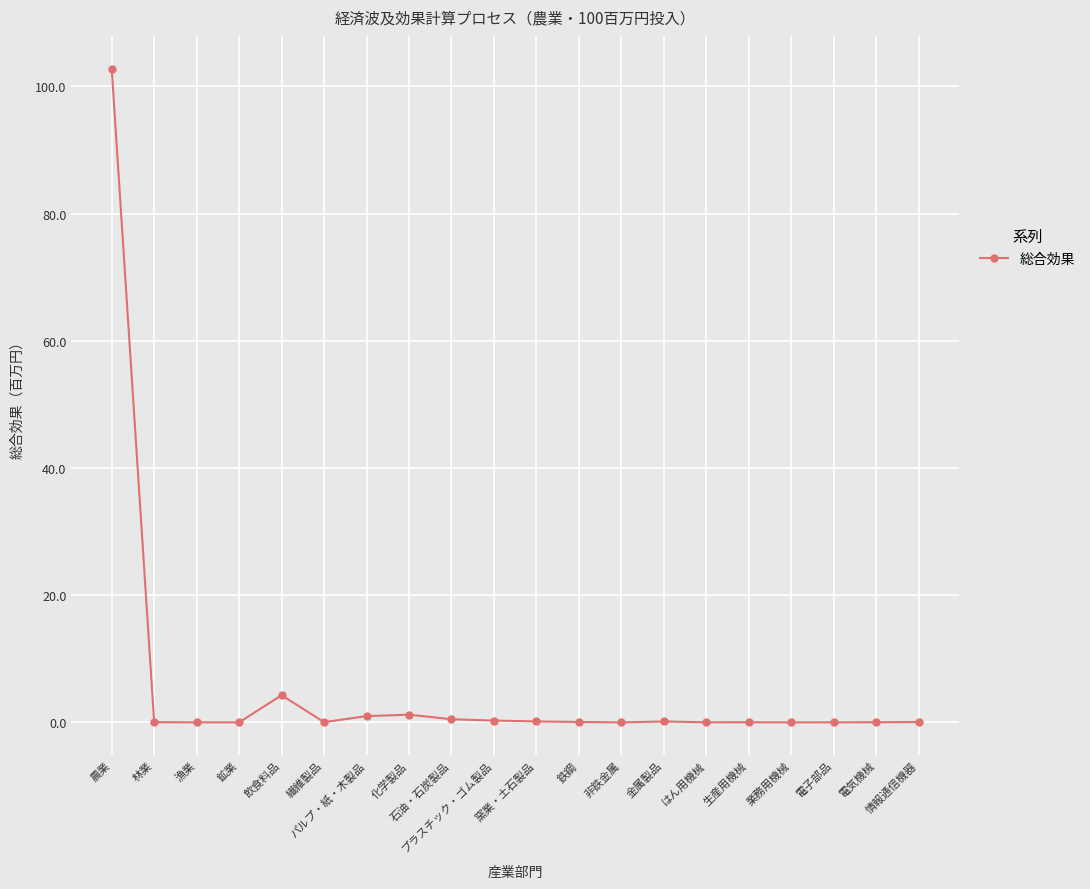

Count the number of categories in the chart.

20